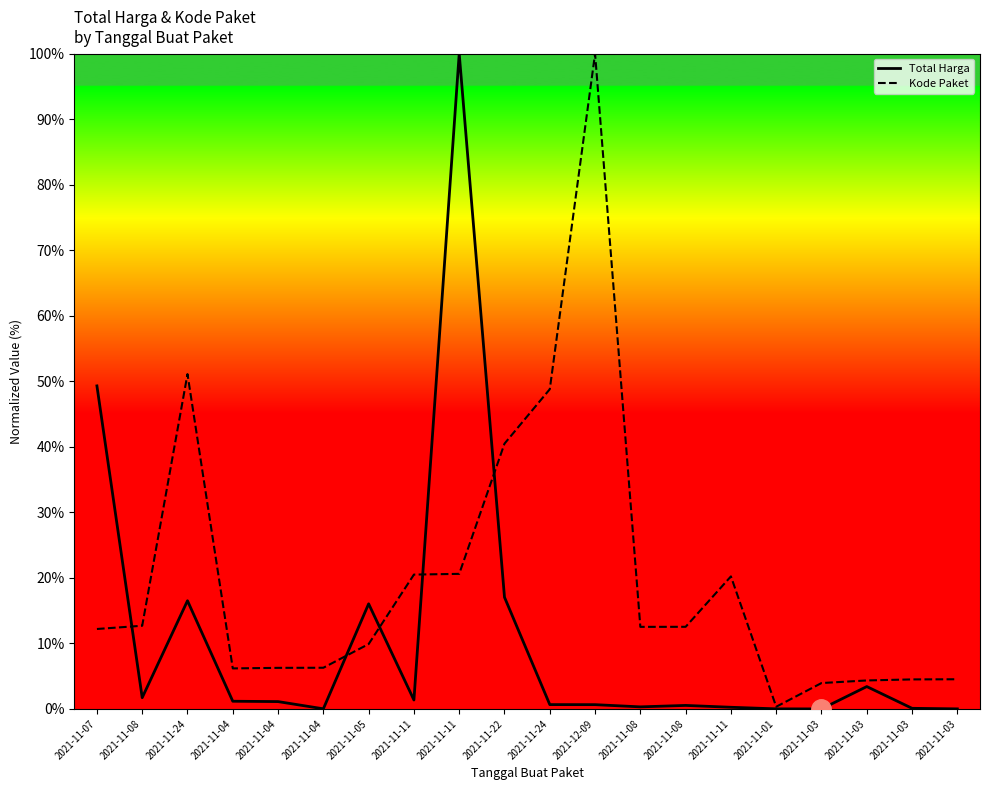

What are all the series names shown in the legend?

Total Harga, Kode Paket